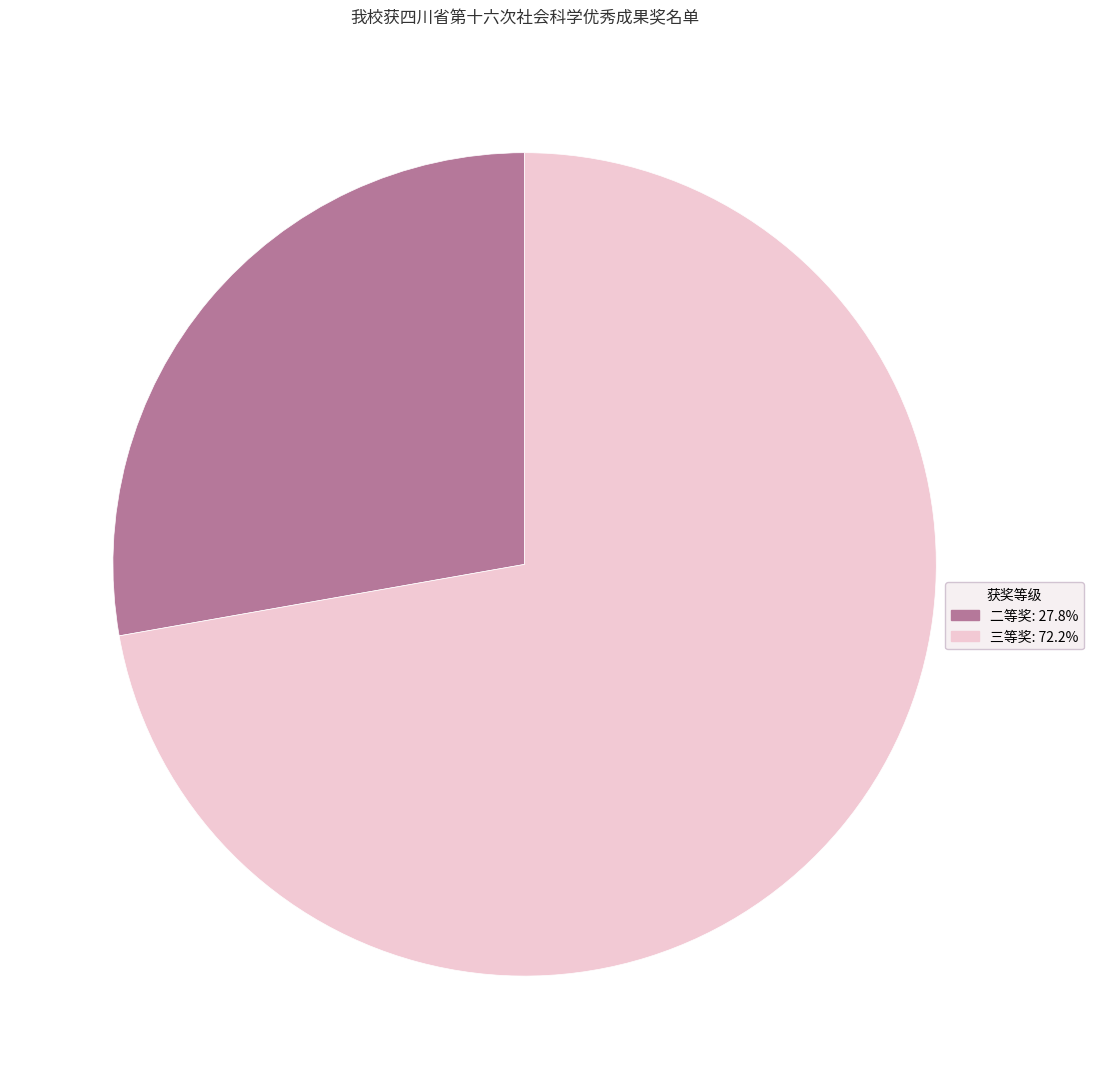

Approximately how many times larger is the value at 二等奖 compared to 三等奖?

0.4